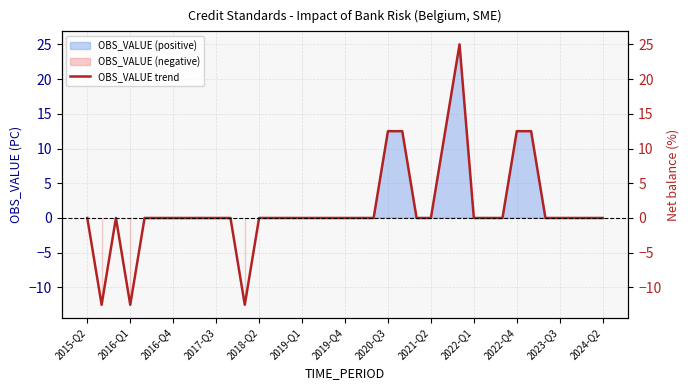

Which has a higher value, 35 or 16?

35